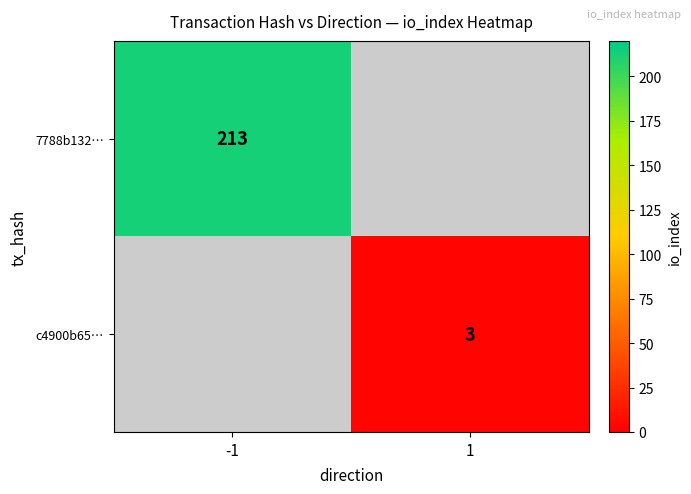

True or false: 7788b132… has a value of 213 at -1.

True